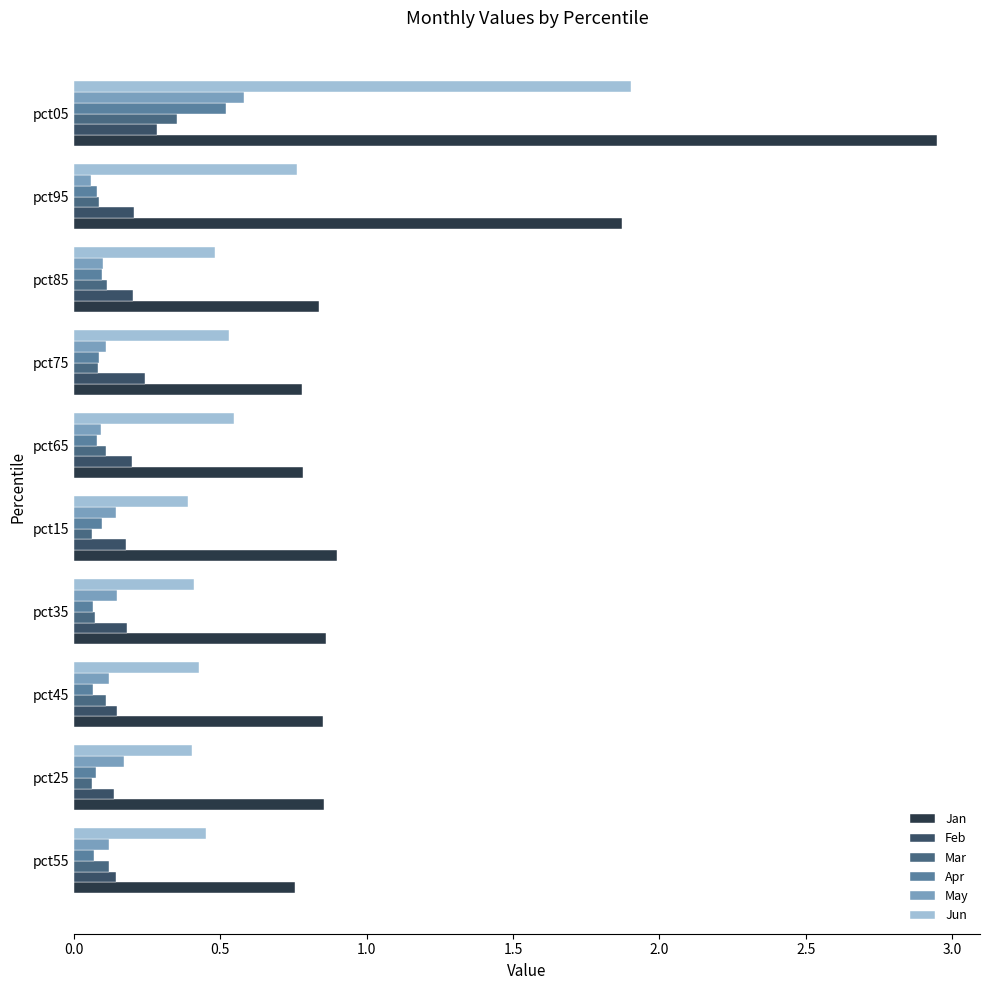

How many Jun values are between 0 and 1?

9